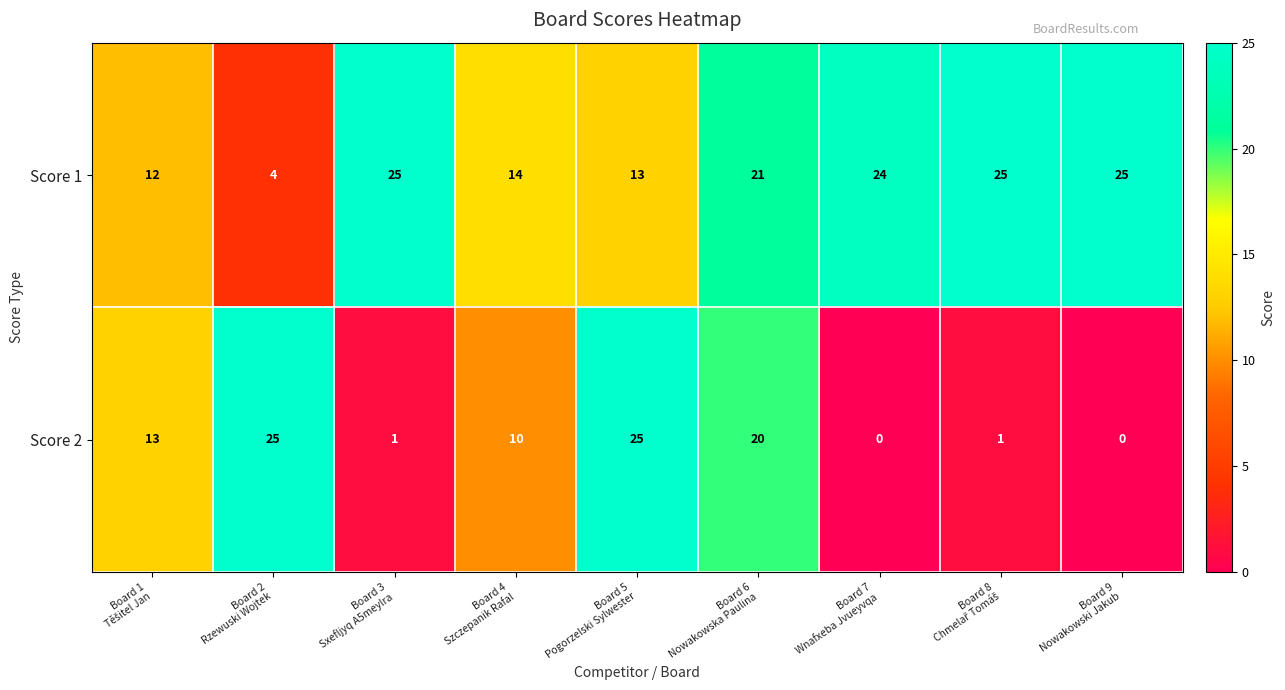

What is the difference between the second highest and minimum values in the Score 2 series?

25